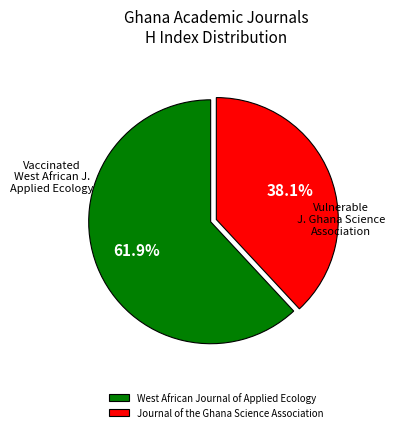

Rank the categories by value from lowest to highest.

Journal of the Ghana Science Association, West African Journal of Applied Ecology